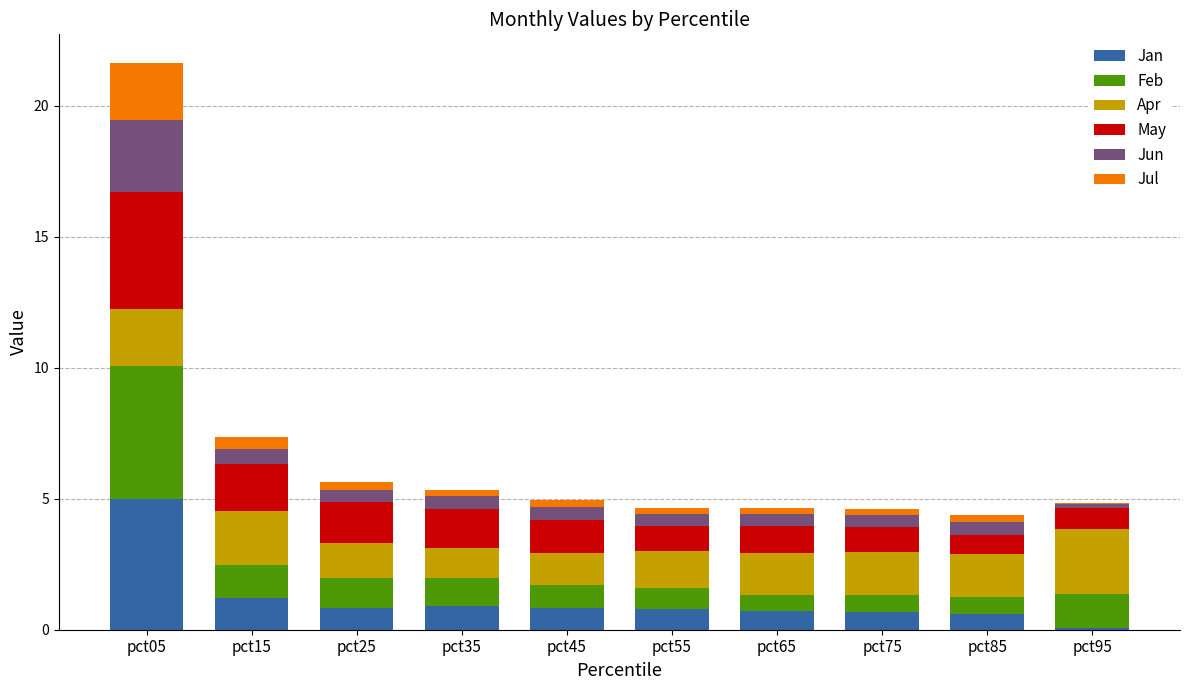

Count the number of categories in the chart.

10